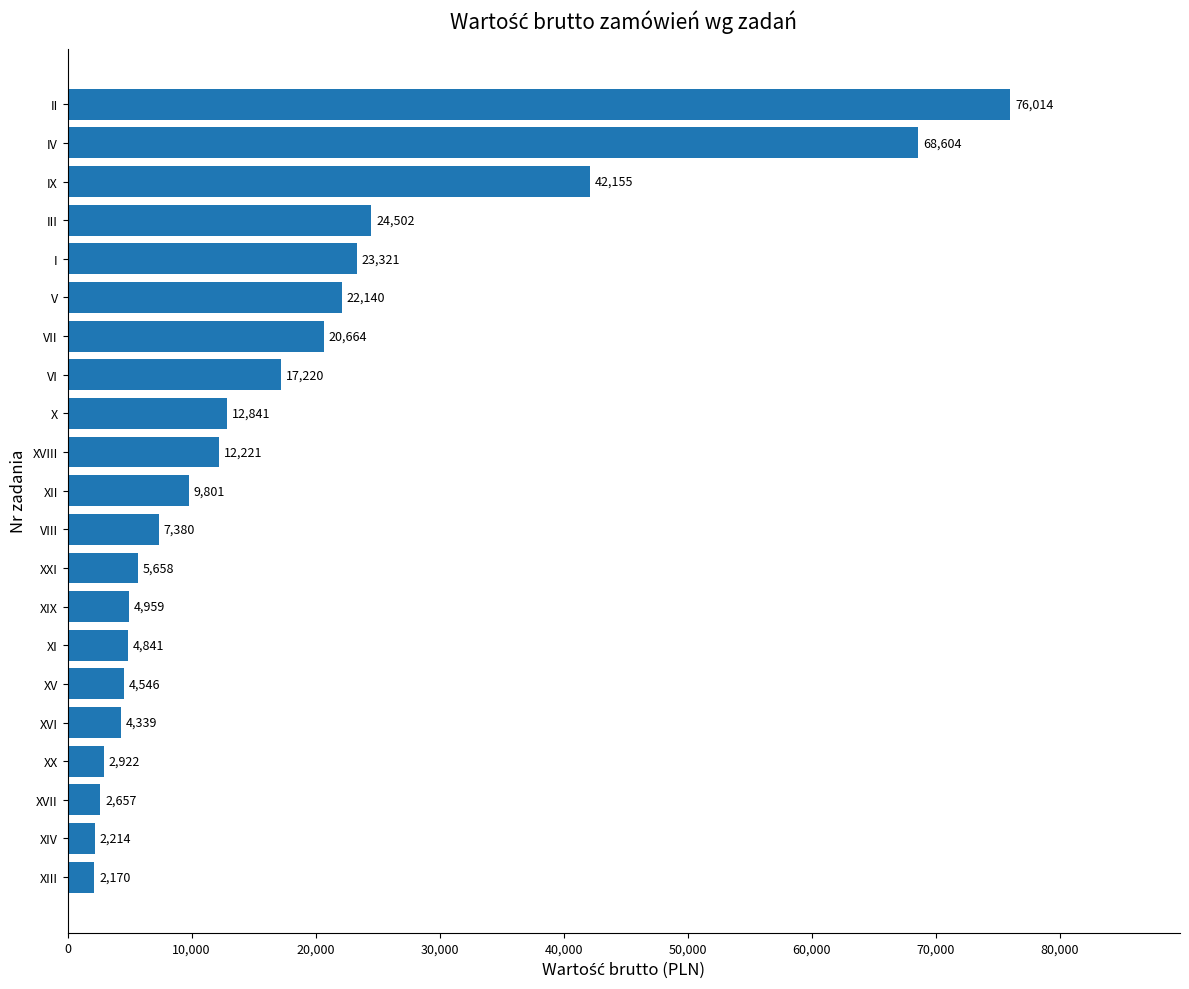

Approximately how many times larger is the value at IX compared to XXI?

7.5